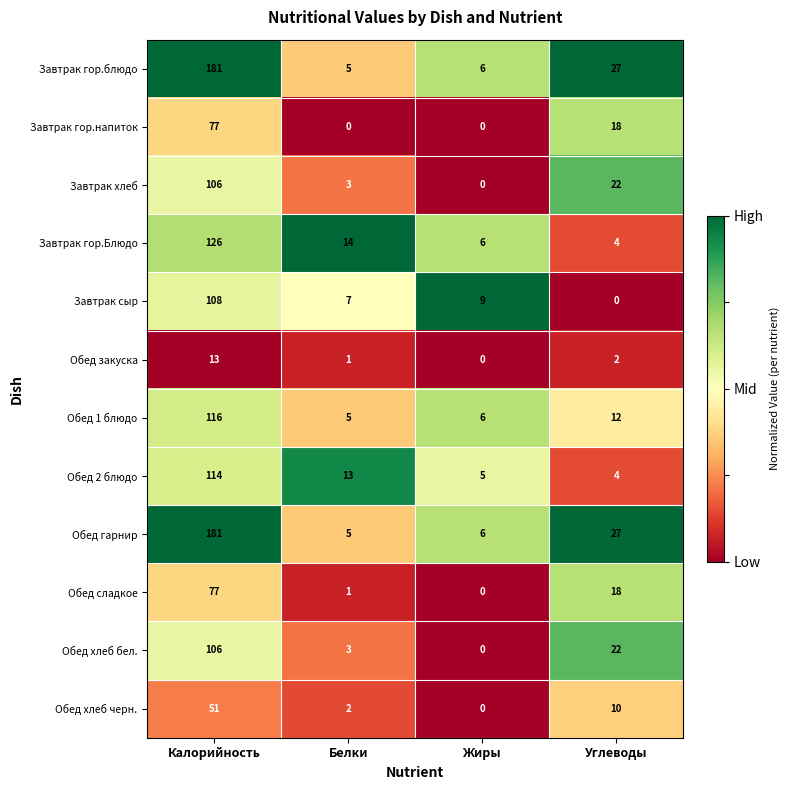

Count the number of data series in this chart.

12